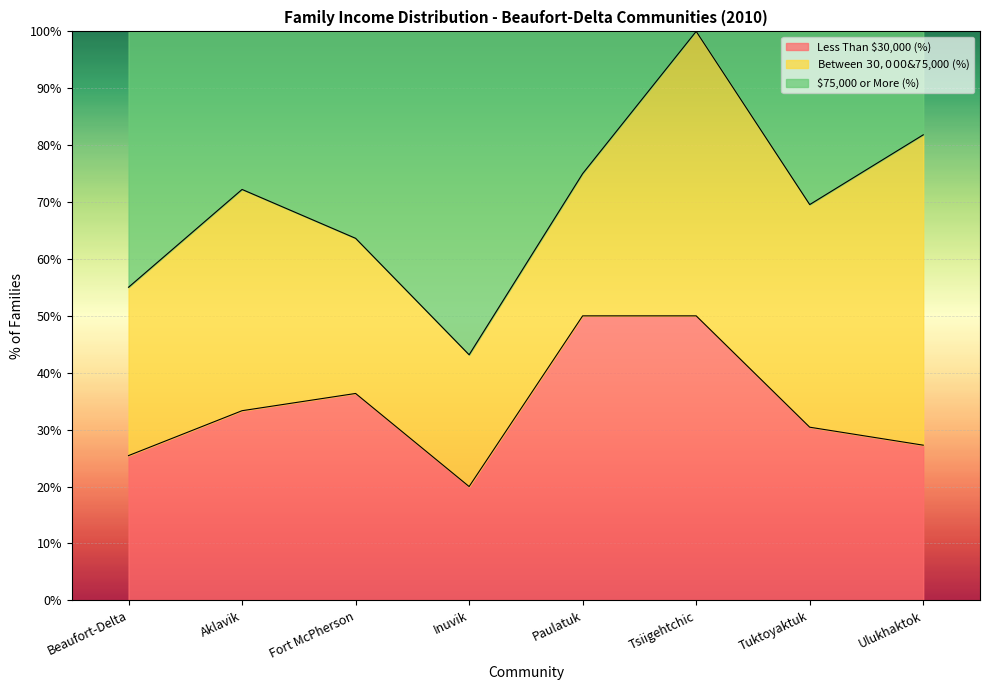

The Less Than $30,000 (%) series shows 20.0 at Inuvik. True or false?

True